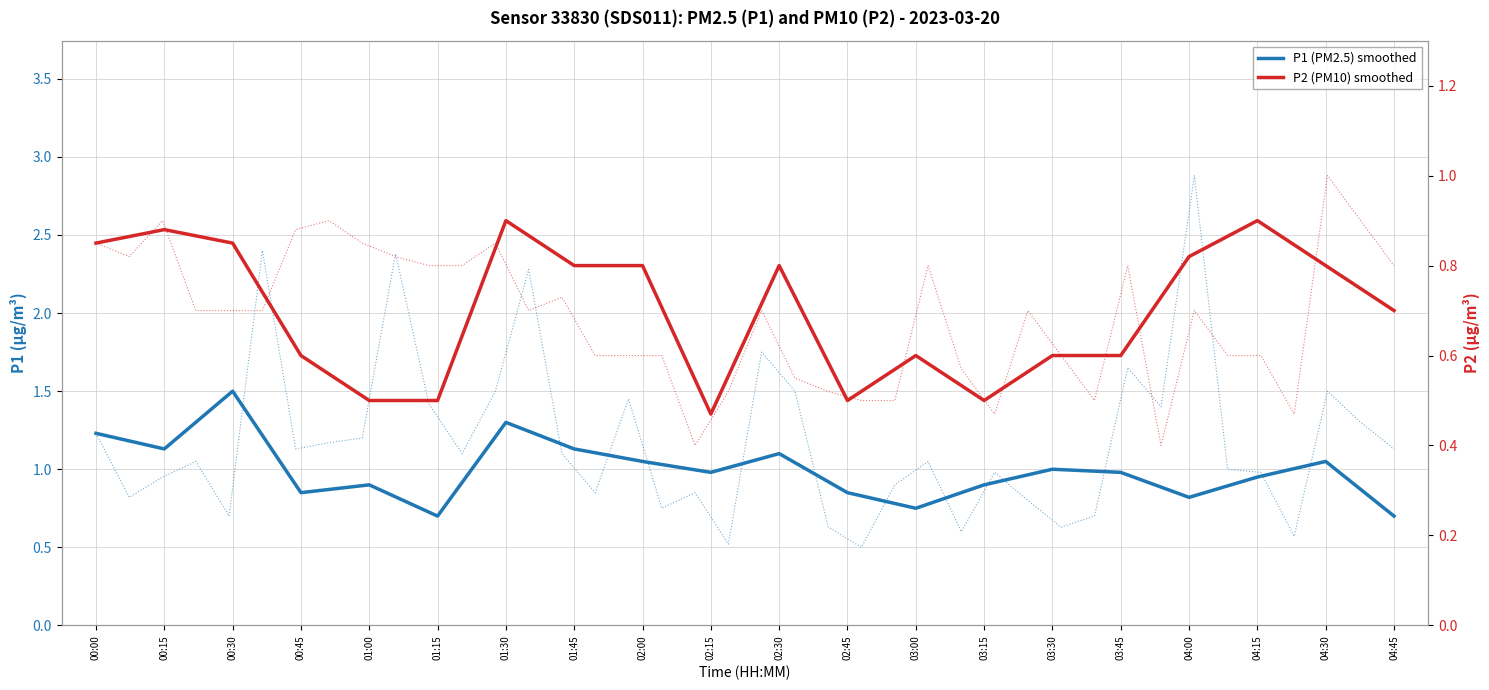

In P2 (PM10) smoothed, how many points are higher than both neighbors (excluding endpoints)?

5